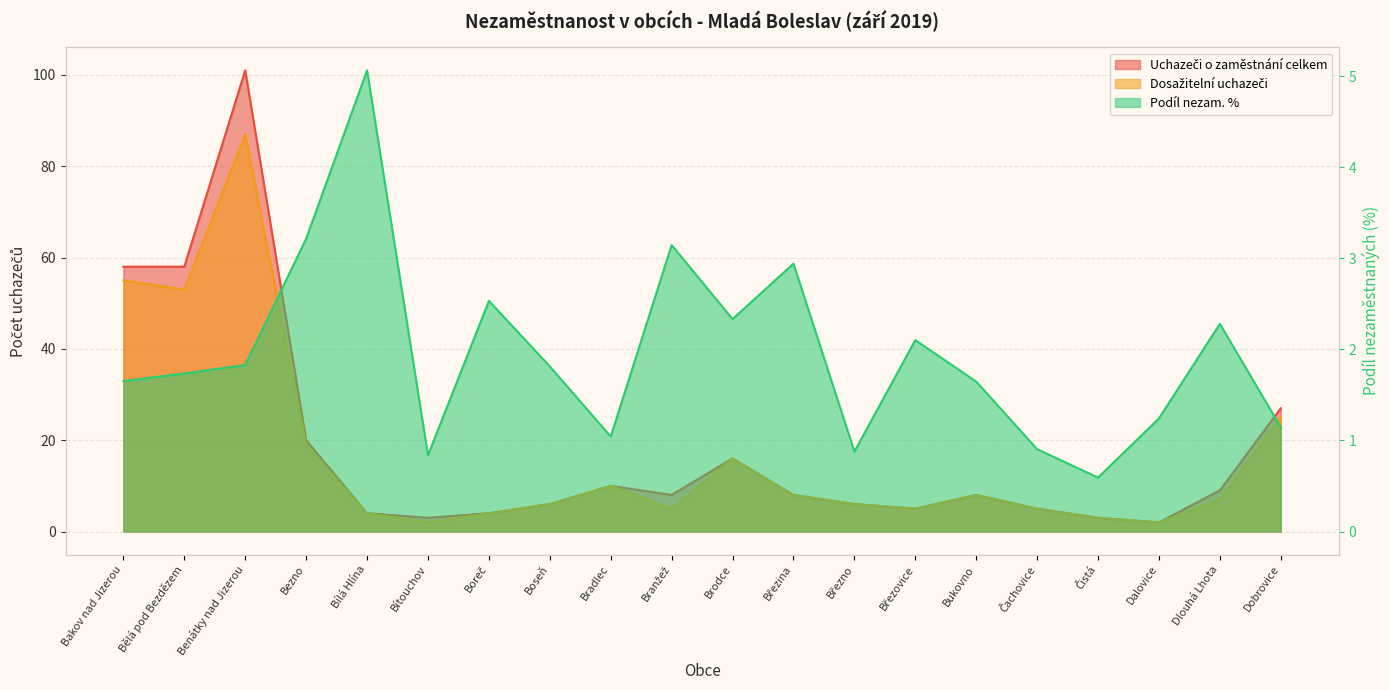

What is the label of the 20th point from the right?

Bakov nad Jizerou